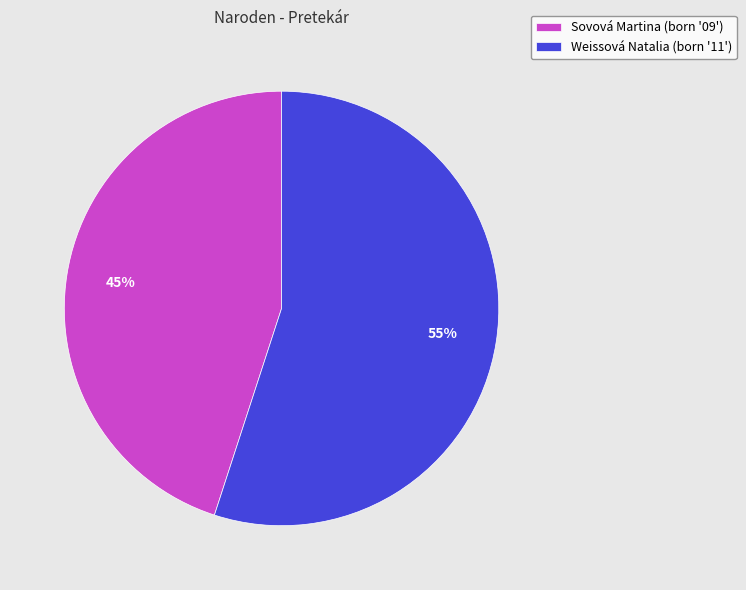

Do Weissová Natalia (born '11') and Sovová Martina (born '09') together represent more than half of the pie?

Yes